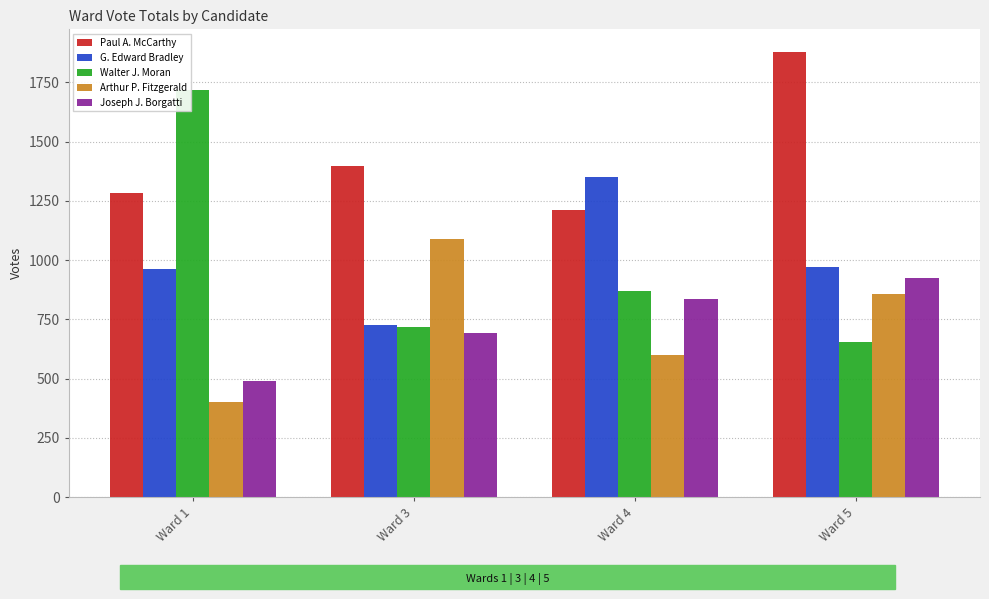

What is the spread (max minus min) of values at Ward 1?

1317